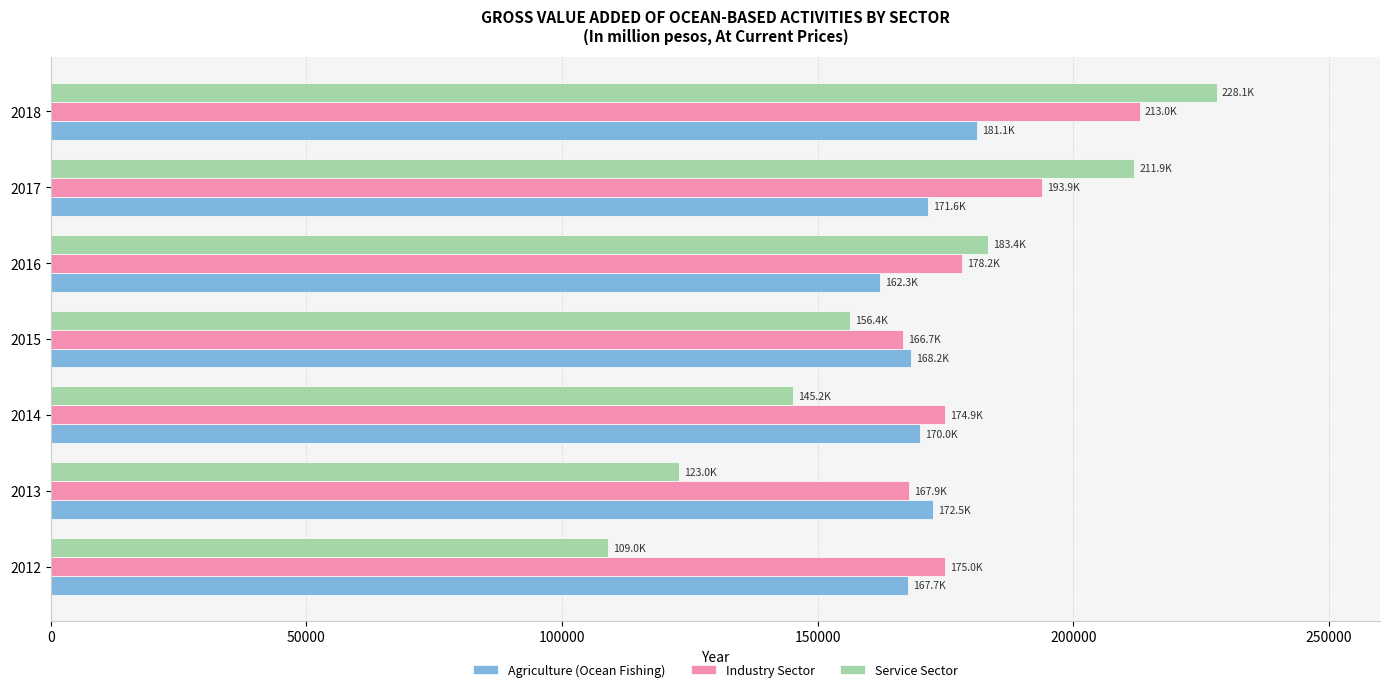

Read the Service Sector value at 2014.

145216.1